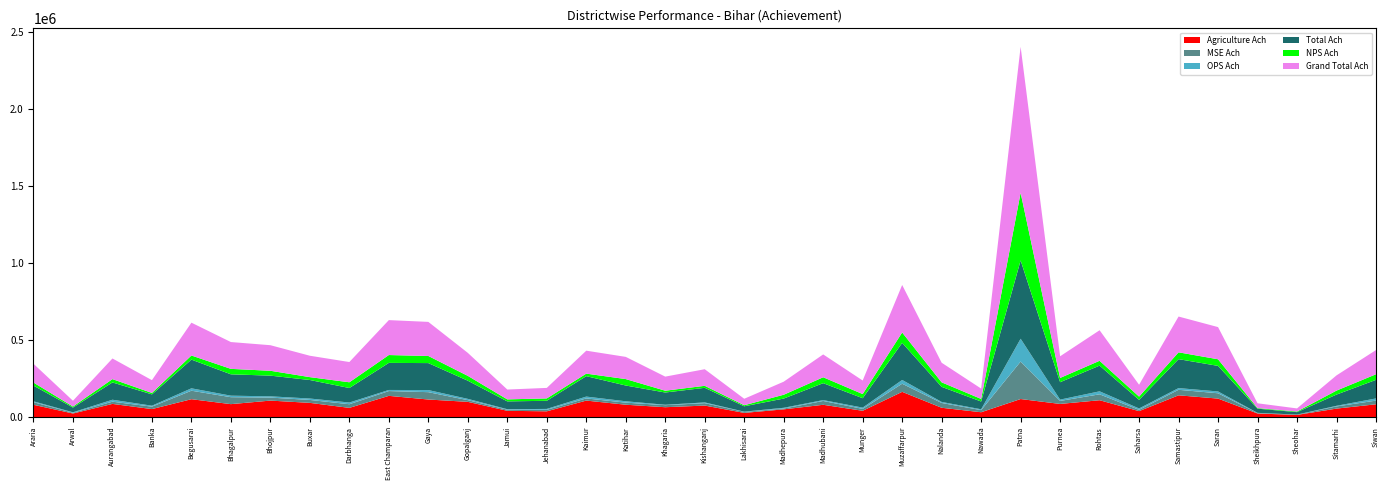

Reading left to right, list all the values displayed in this chart.

Agriculture Ach: Araria=79536	Arwal=22953	Aurangabad=85285	Banka=51637	Begusarai=115887	Bhagalpur=83791	Bhojpur=106810	Buxar=92072	Darbhanga=59487	East Champaran=137643	Gaya=113818	Gopalganj=98684	Jamui=40449	Jehanabad=37155	Kaimur=106893	Katihar=79973	Khagaria=63779	Kishanganj=74511	Lakhisarai=26894	Madhepura=49928	Madhubani=79544	Munger=40607	Muzaffarpur=163717	Nalanda=60217	Nawada=31137	Patna=116923	Purnea=85130	Rohtas=109229	Saharsa=38319	Samastipur=141120	Saran=119872	Sheikhpura=22871	Sheohar=13727	Sitamarhi=54758	Siwan=82875
MSE Ach: Araria=16962	Arwal=4723	Aurangabad=14450	Banka=15690	Begusarai=55151	Bhagalpur=45205	Bhojpur=19541	Buxar=19041	Darbhanga=23738	East Champaran=31164	Gaya=47807	Gopalganj=10916	Jamui=7054	Jehanabad=9780	Kaimur=14011	Katihar=13507	Khagaria=13314	Kishanganj=15717	Lakhisarai=6344	Madhepura=5122	Madhubani=24920	Munger=12174	Muzaffarpur=52715	Nalanda=31197	Nawada=13714	Patna=243646	Purnea=19521	Rohtas=38415	Saharsa=8227	Samastipur=35856	Saran=34573	Sheikhpura=2892	Sheohar=1569	Sitamarhi=14078	Siwan=23915
OPS Ach: Araria=5649	Arwal=3135	Aurangabad=12639	Banka=6264	Begusarai=15579	Bhagalpur=9813	Bhojpur=8158	Buxar=9192	Darbhanga=11061	East Champaran=7145	Gaya=13679	Gopalganj=8469	Jamui=3347	Jehanabad=5826	Kaimur=11950	Katihar=8930	Khagaria=2607	Kishanganj=4715	Lakhisarai=1694	Madhepura=4977	Madhubani=5584	Munger=8397	Muzaffarpur=24540	Nalanda=6665	Nawada=5557	Patna=148340	Purnea=8550	Rohtas=19456	Saharsa=9178	Samastipur=11148	Saran=11760	Sheikhpura=1344	Sheohar=576	Sitamarhi=4167	Siwan=14003
Total Ach: Araria=102147	Arwal=30811	Aurangabad=112374	Banka=73591	Begusarai=186617	Bhagalpur=138809	Bhojpur=134509	Buxar=120305	Darbhanga=94286	East Champaran=175952	Gaya=175304	Gopalganj=118069	Jamui=50850	Jehanabad=52761	Kaimur=132854	Katihar=102410	Khagaria=79700	Kishanganj=94943	Lakhisarai=34932	Madhepura=60027	Madhubani=110048	Munger=61178	Muzaffarpur=240972	Nalanda=98079	Nawada=50408	Patna=508909	Purnea=113201	Rohtas=167100	Saharsa=55724	Samastipur=188124	Saran=166205	Sheikhpura=27107	Sheohar=15872	Sitamarhi=73003	Siwan=120793
NPS Ach: Araria=19878	Arwal=6653	Aurangabad=21723	Banka=9430	Begusarai=26711	Bhagalpur=35446	Bhojpur=31652	Buxar=18705	Darbhanga=37298	East Champaran=51037	Gaya=46245	Gopalganj=31380	Jamui=13051	Jehanabad=15529	Kaimur=16337	Katihar=41848	Khagaria=11759	Kishanganj=12973	Lakhisarai=6963	Madhepura=24785	Madhubani=38387	Munger=26863	Muzaffarpur=67664	Nalanda=29316	Nawada=16849	Patna=439688	Purnea=27622	Rohtas=31386	Saharsa=21290	Samastipur=44377	Saran=42944	Sheikhpura=3977	Sheohar=4149	Sitamarhi=25820	Siwan=36451
Grand Total Ach: Araria=122025	Arwal=37464	Aurangabad=134097	Banka=83021	Begusarai=213328	Bhagalpur=174255	Bhojpur=166161	Buxar=139010	Darbhanga=131584	East Champaran=226989	Gaya=221549	Gopalganj=149449	Jamui=63901	Jehanabad=68290	Kaimur=149191	Katihar=144258	Khagaria=91459	Kishanganj=107916	Lakhisarai=41895	Madhepura=84812	Madhubani=148435	Munger=88041	Muzaffarpur=308636	Nalanda=127395	Nawada=67257	Patna=948597	Purnea=140823	Rohtas=198486	Saharsa=77014	Samastipur=232501	Saran=209149	Sheikhpura=31084	Sheohar=20021	Sitamarhi=98823	Siwan=157244